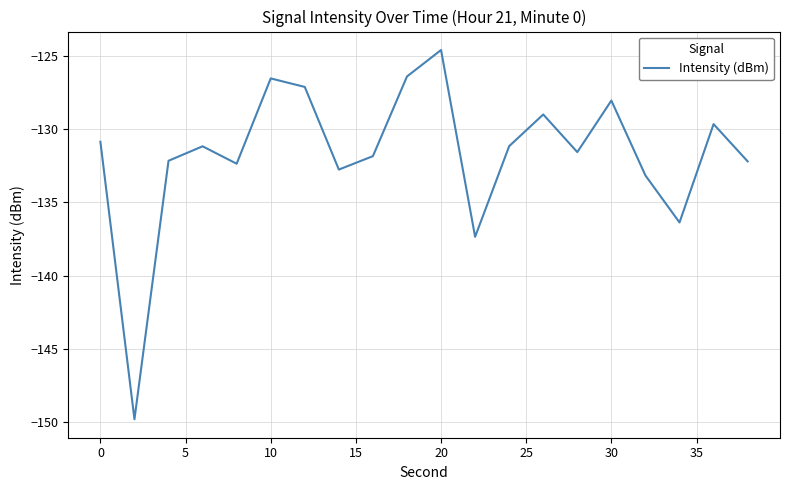

What is the difference between the maximum and minimum values?

25.2